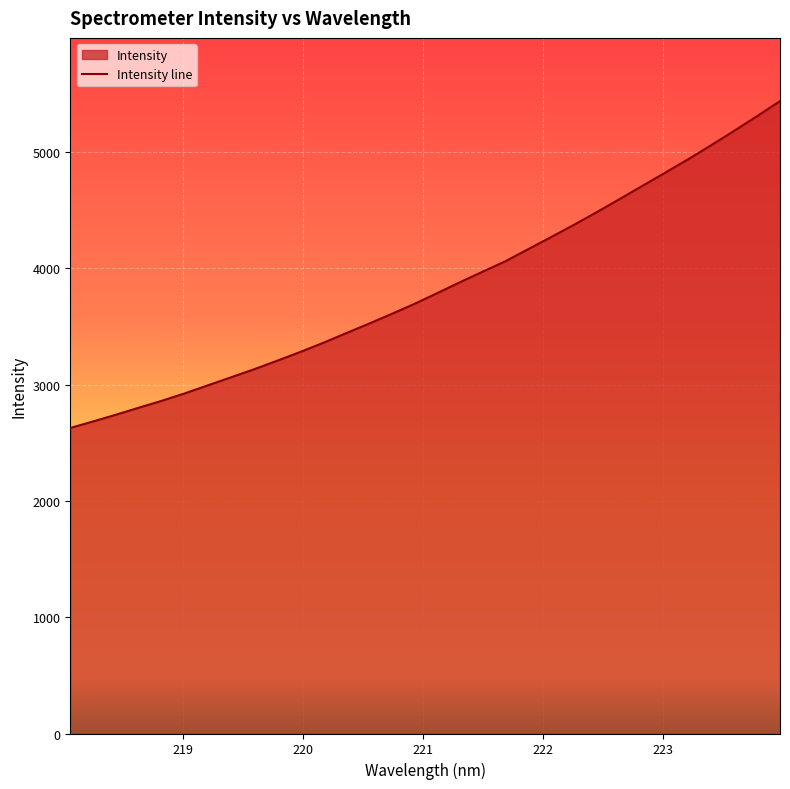

At which label does the data first exceed 3785?

221.1174